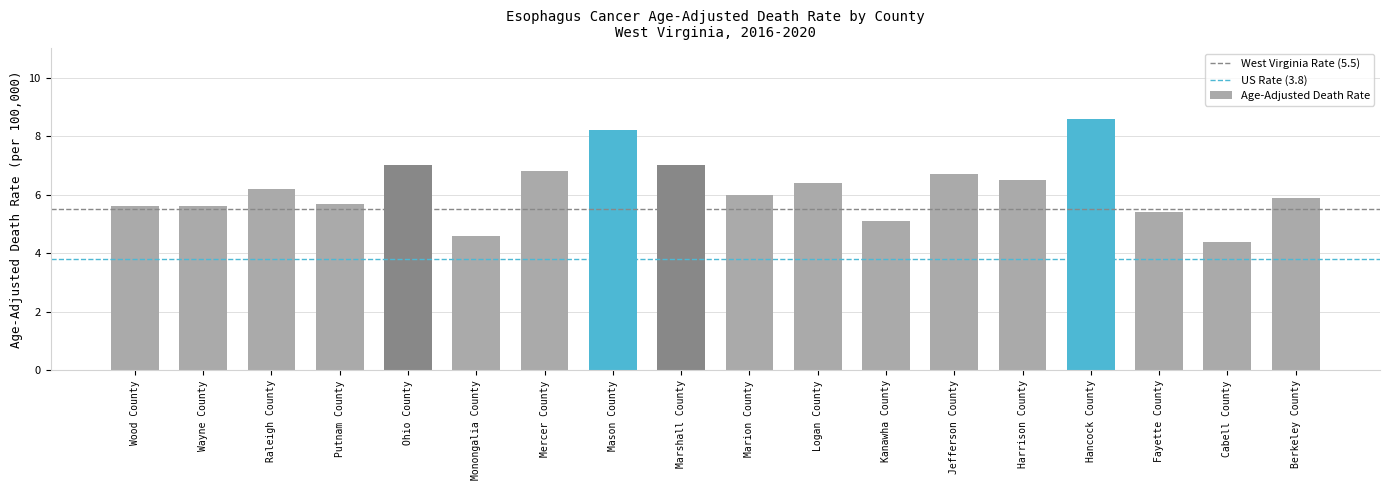

What is the sum of the values at Marshall County and Marion County?

13.0